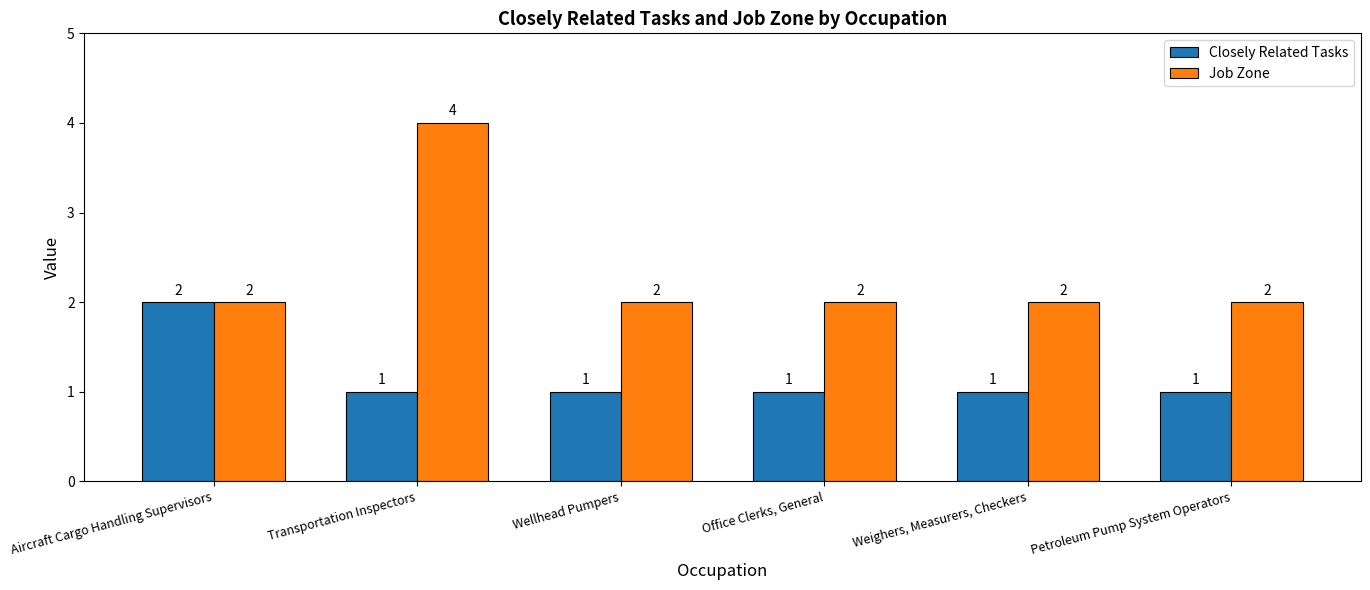

Reading left to right, list all the values displayed in this chart.

Closely Related Tasks: Aircraft Cargo Handling Supervisors=2	Transportation Inspectors=1	Wellhead Pumpers=1	Office Clerks, General=1	Weighers, Measurers, Checkers=1	Petroleum Pump System Operators=1
Job Zone: Aircraft Cargo Handling Supervisors=2	Transportation Inspectors=4	Wellhead Pumpers=2	Office Clerks, General=2	Weighers, Measurers, Checkers=2	Petroleum Pump System Operators=2